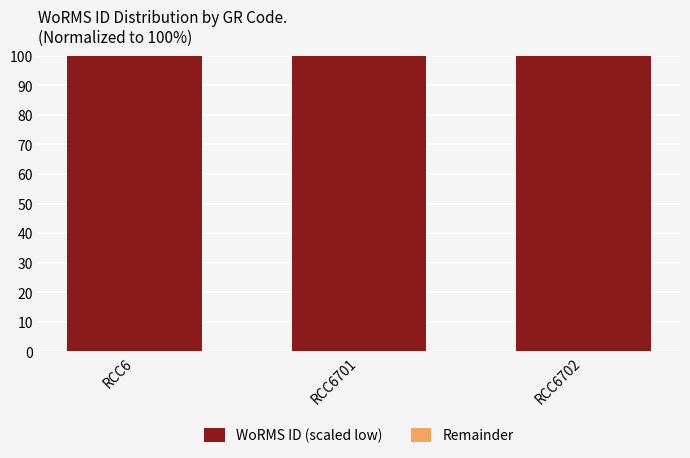

At RCC6701, list the series in order from largest to smallest.

WoRMS ID (scaled low), Remainder